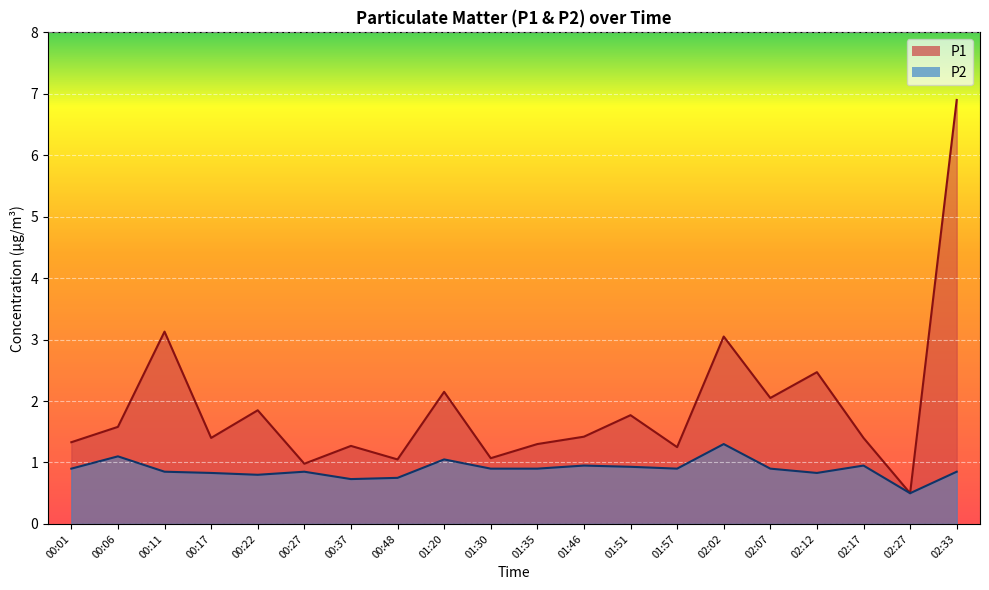

List the series in order of their overall mean, highest first.

P1, P2